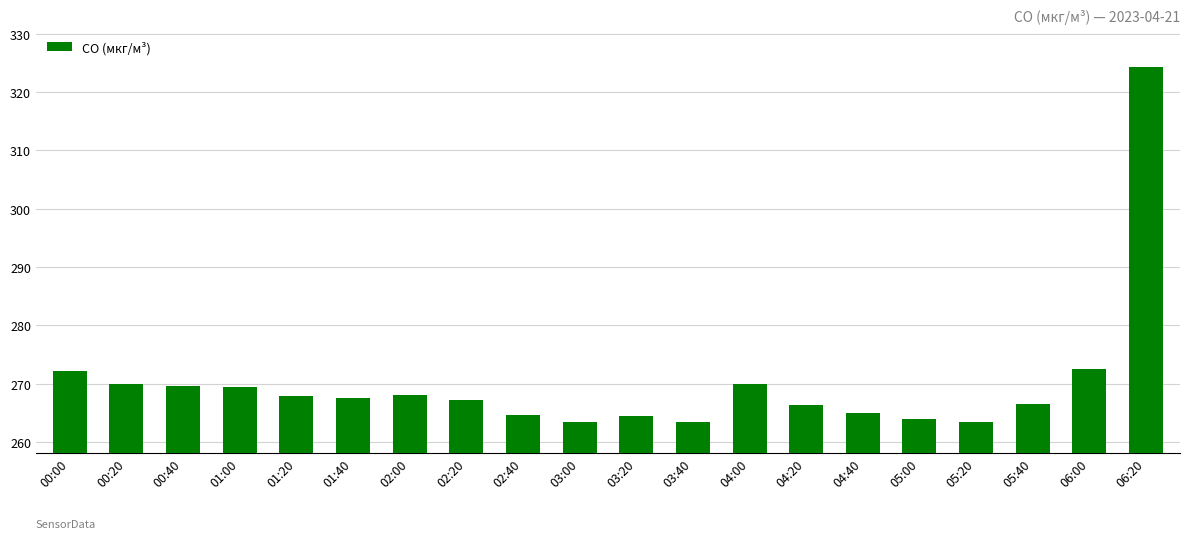

At which category does the chart reach its peak across all series?

06:20